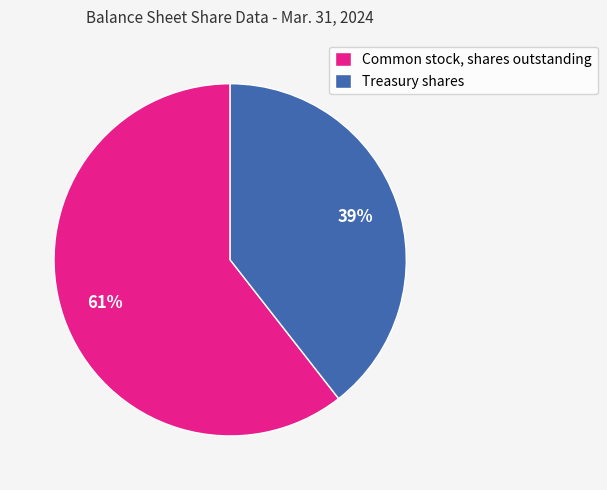

Rank the categories by value from lowest to highest.

Treasury shares, Common stock, shares outstanding